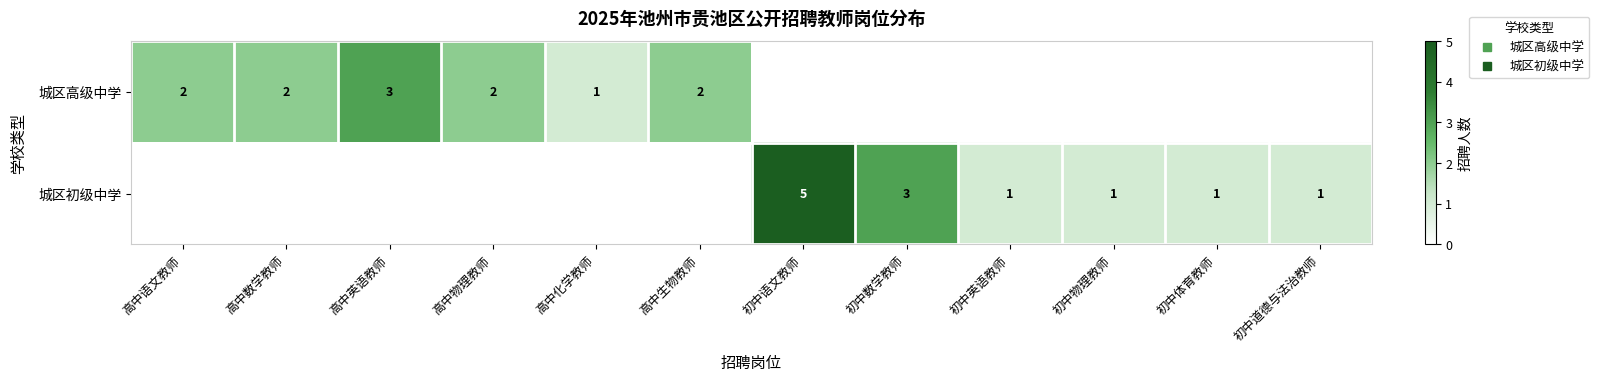

How many positive values does the 城区初级中学 series have?

6